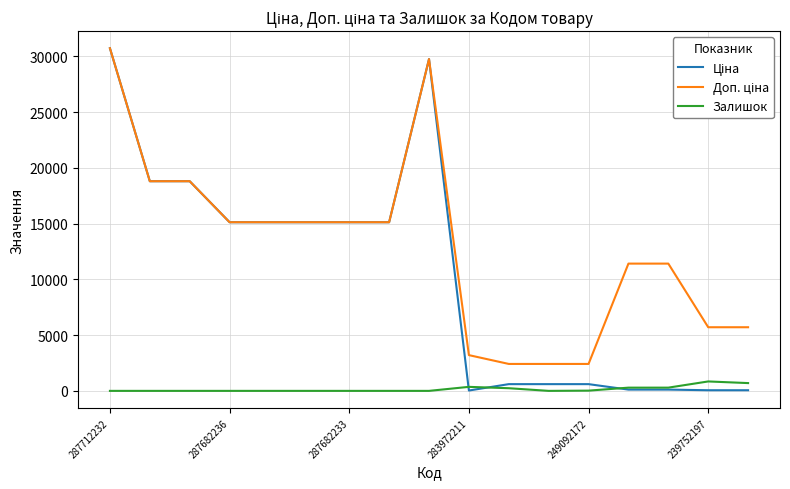

What is the greatest value displayed?

30717.1